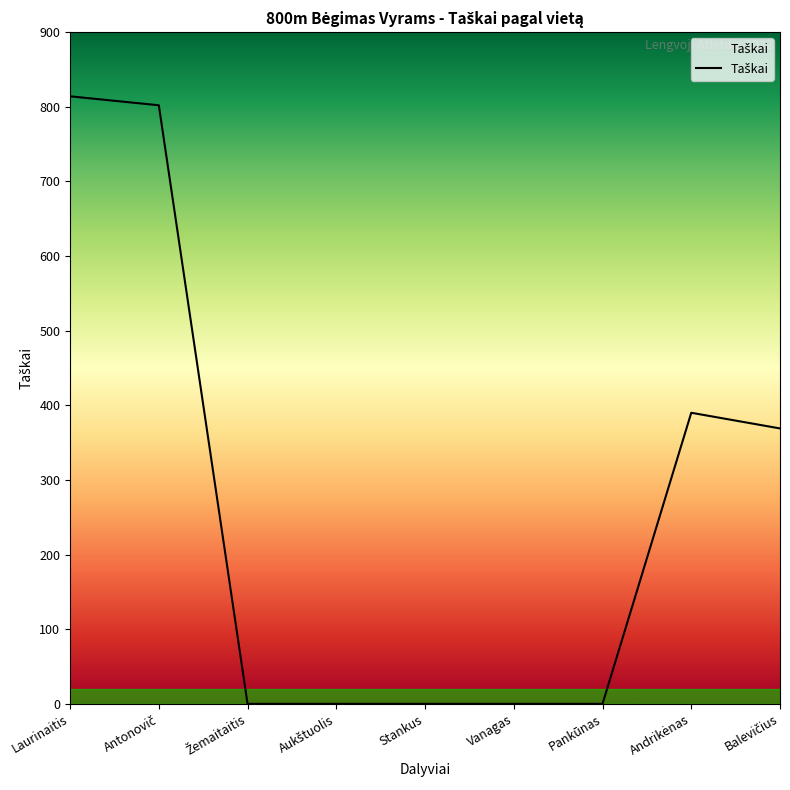

The chart shows a value of 0 at Pankūnas. True or false?

True